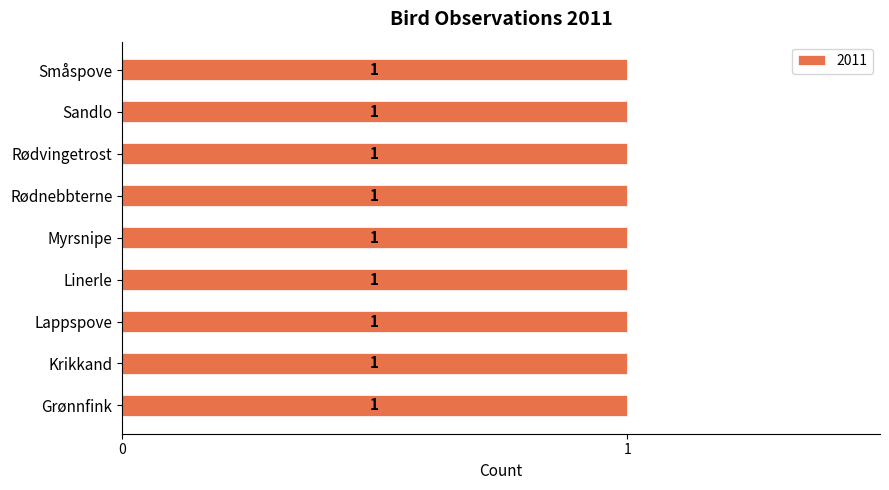

Which label corresponds to the largest value in the chart?

Grønnfink